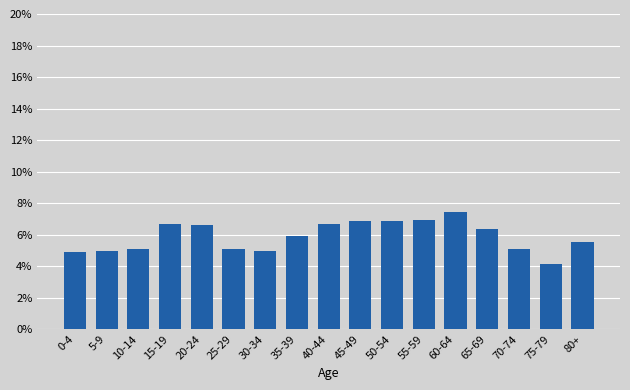

What is the minimum value shown in the chart?

4.1